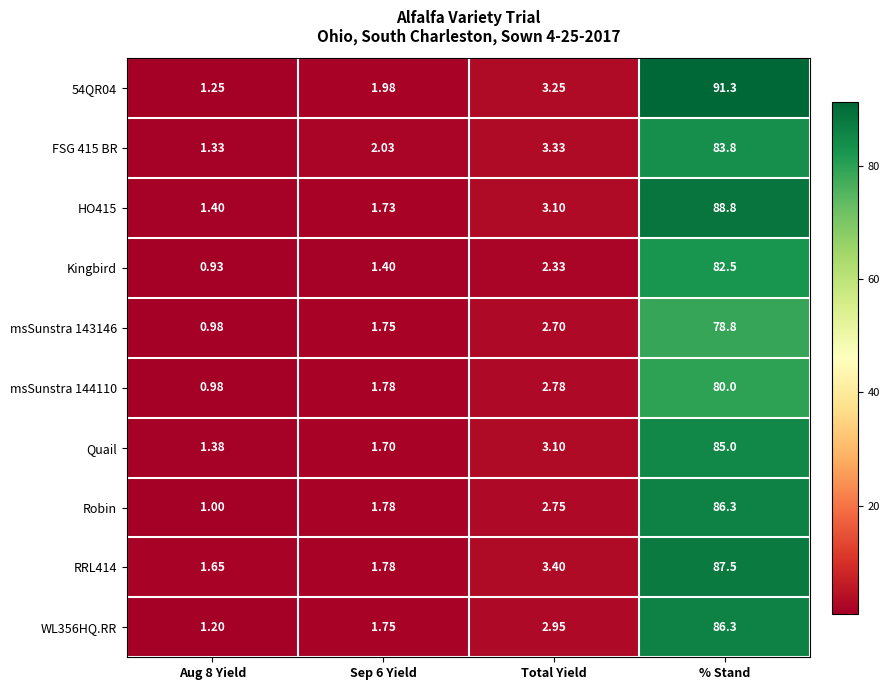

How many series are shown in this chart?

10